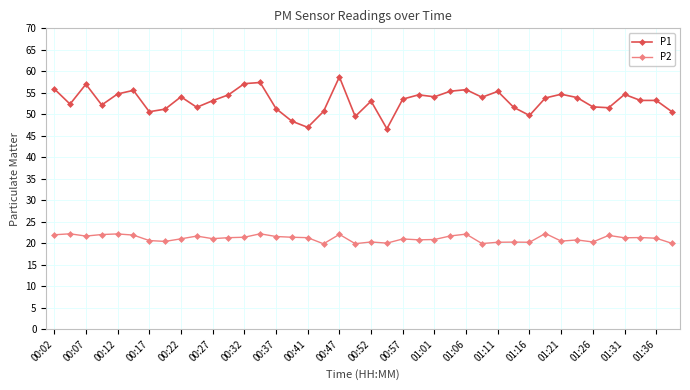

Which series has the widest spread of values?

P1